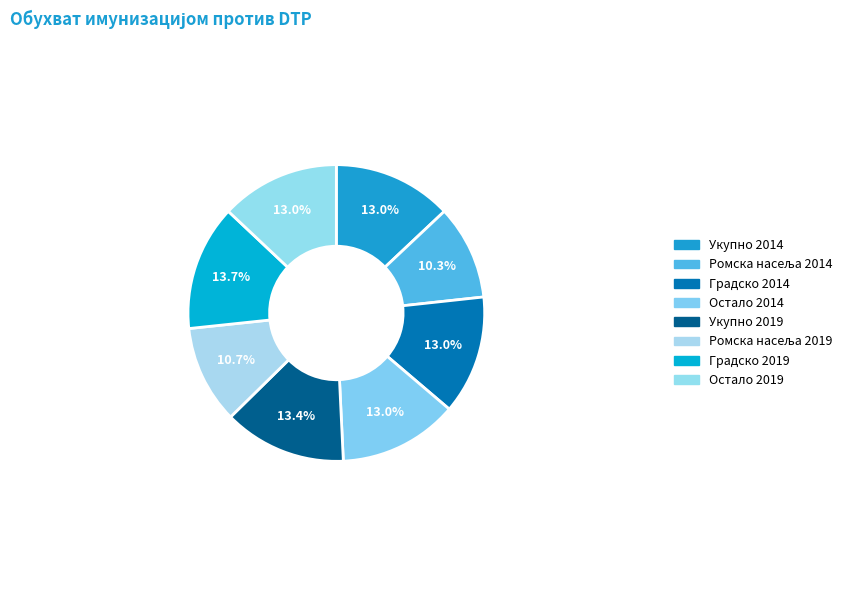

Which has a higher value, Укупно 2019 or Остало 2019?

Укупно 2019